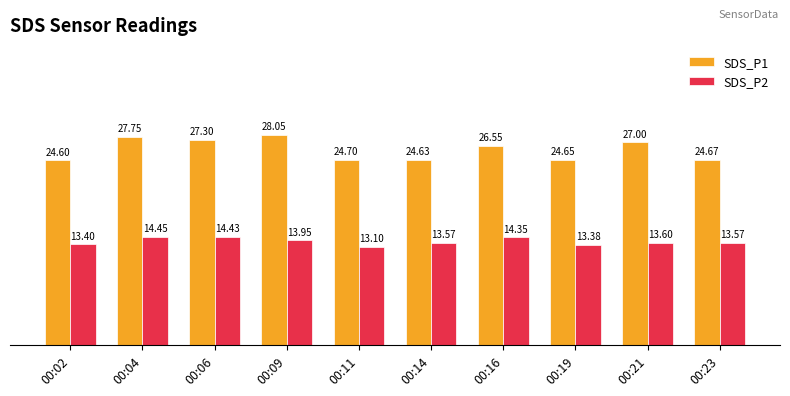

What is the maximum value shown in the chart?

28.1